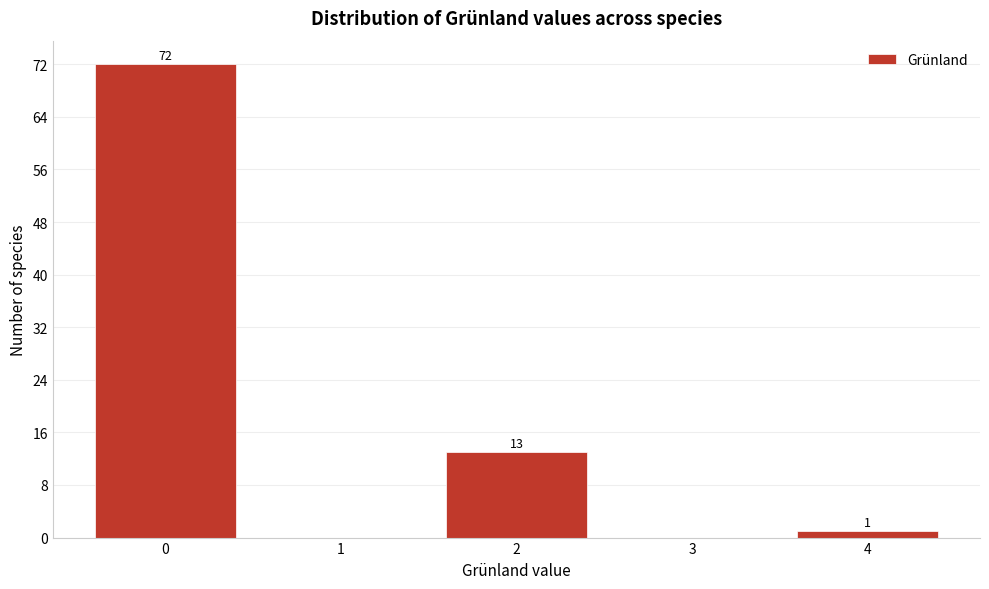

Which range on the x-axis has the tallest bar?

-0.5 to 0.5